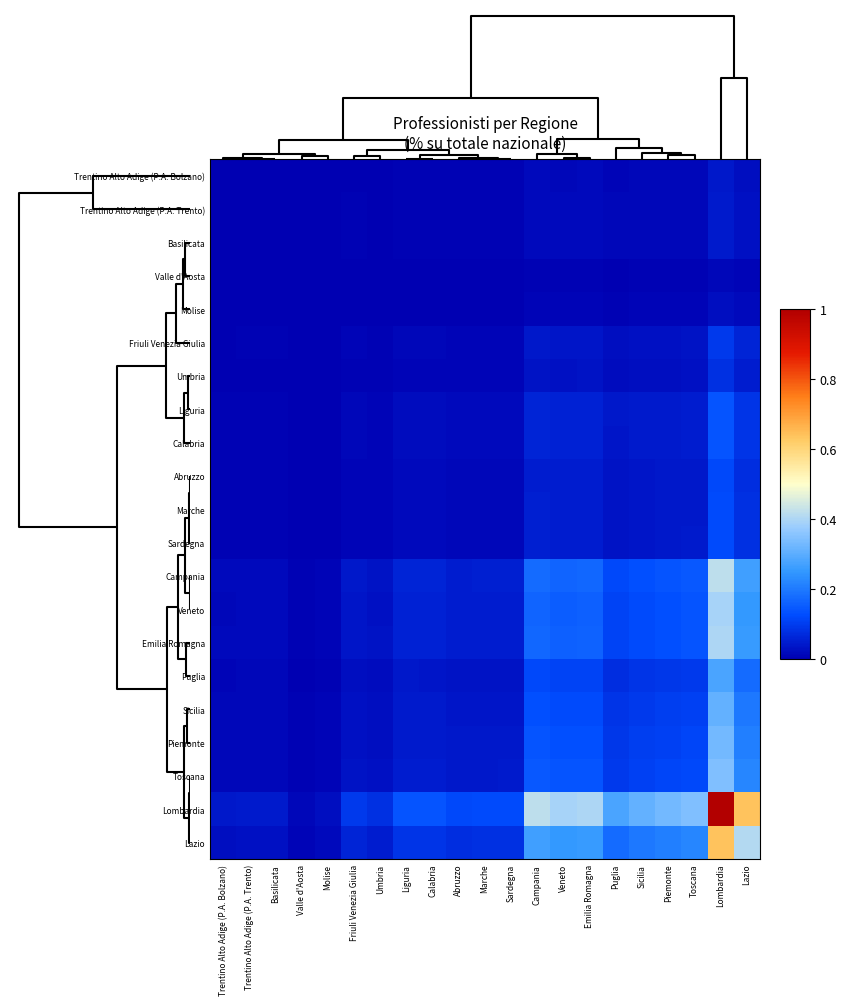

What is the spread (max minus min) of values at Piemonte?

0.3